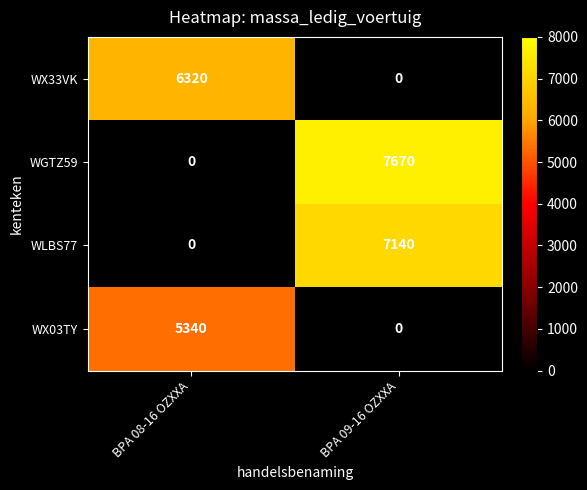

At which label does WX03TY reach its peak?

BPA 08-16 OZXXA